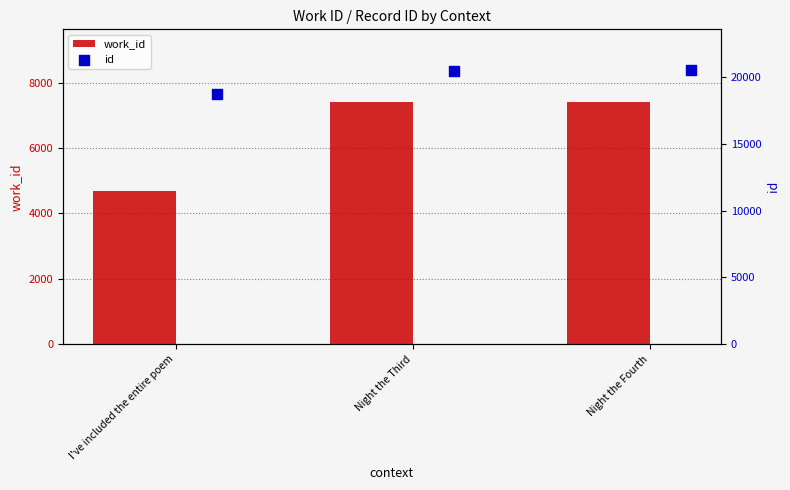

Which series contains the highest Y value?

id